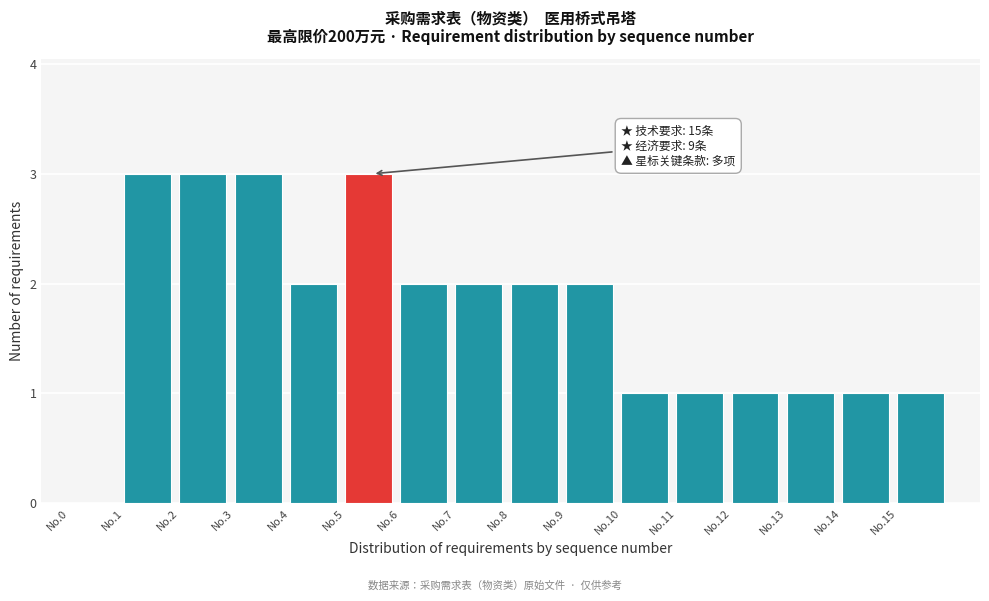

Reading right to left, extract all data points from this chart.

No.15=1	No.14=1	No.13=1	No.12=1	No.11=1	No.10=1	No.9=2	No.8=2	No.7=2	No.6=2	No.5=3	No.4=2	No.3=3	No.2=3	No.1=3	No.0=0